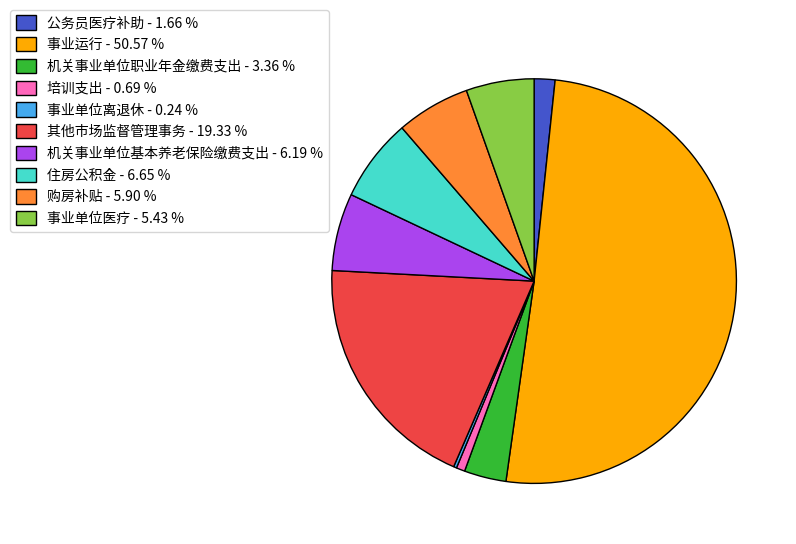

Do 事业运行 - 50.57 % and 机关事业单位基本养老保险缴费支出 - 6.19 % together represent more than half of the pie?

Yes